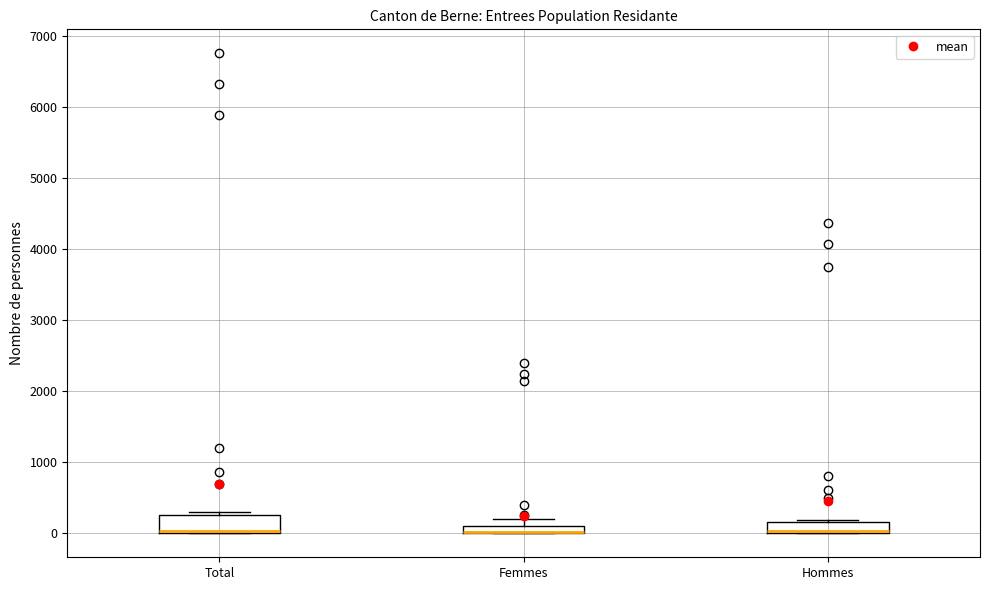

Where is the lower edge of the box for Total on the y-axis? The values are not printed on the chart, so give them approximately, as read against the axis.

0